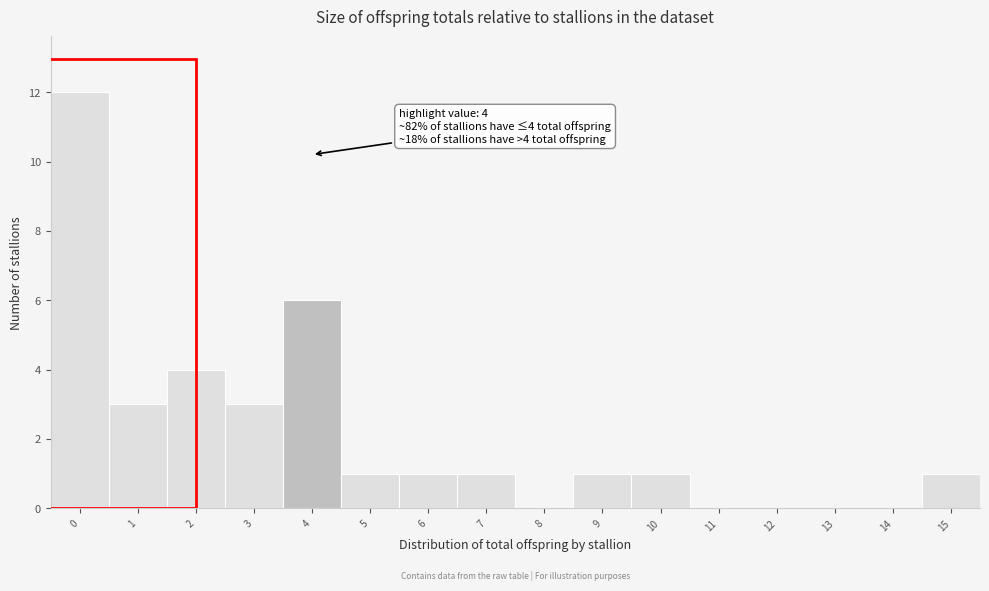

Over which range of the x-axis is the bar tallest?

-0.5 to 0.5